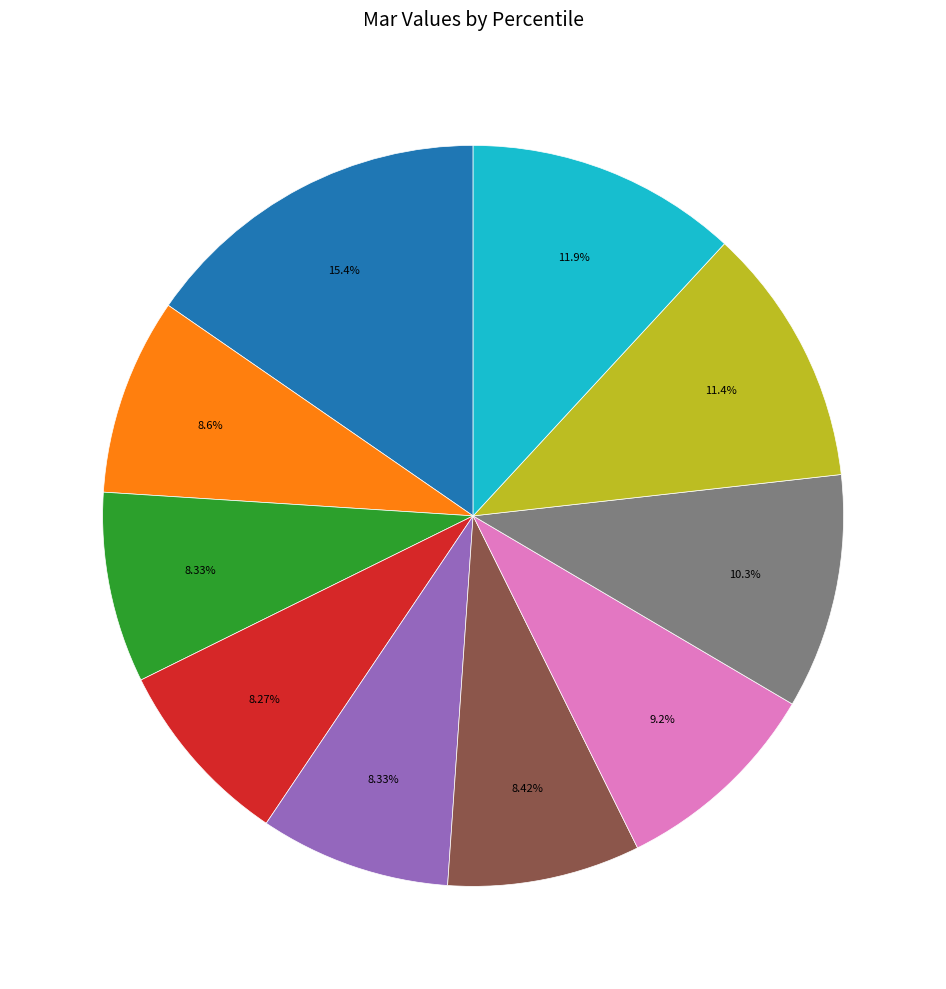

Is there a majority slice in this chart?

No